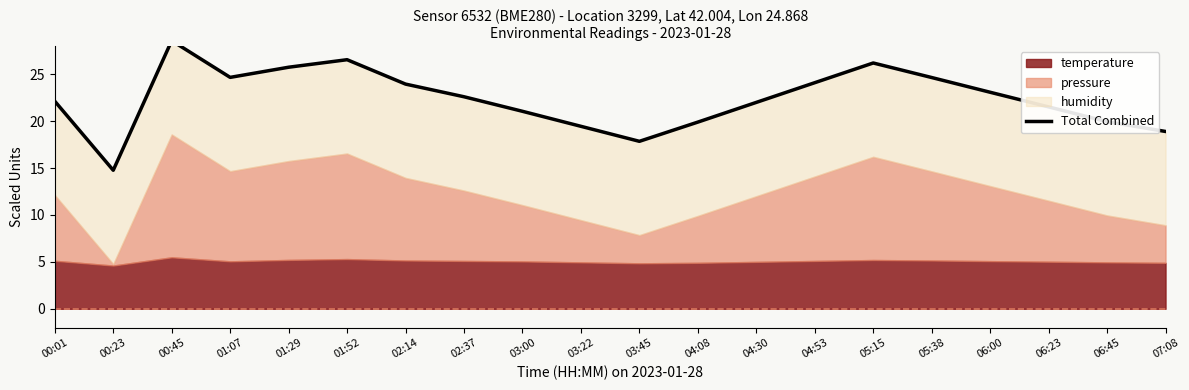

Count the number of categories in the chart.

20